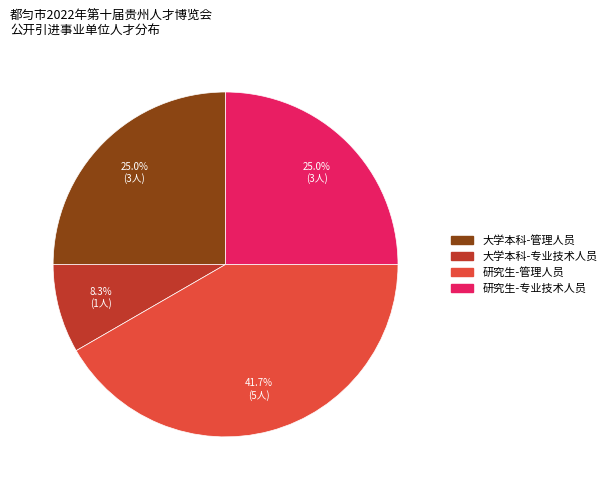

What is the largest slice in the pie chart?

研究生-管理人员